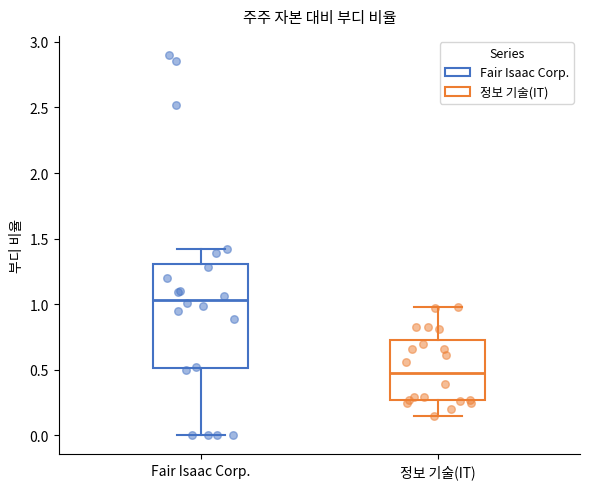

Reading left to right, transcribe this box plot: for each box, give where its median line is, the range the box spans, and where its two whiskers end, as read against the y-axis. The values are not printed on the chart, so give them approximately, as read against the axis.

Fair Isaac Corp.: median 1.05, box 0.50 to 1.30, whiskers 0.00 to 1.40
정보 기술(IT): median 0.50, box 0.25 to 0.75, whiskers 0.15 to 1.00